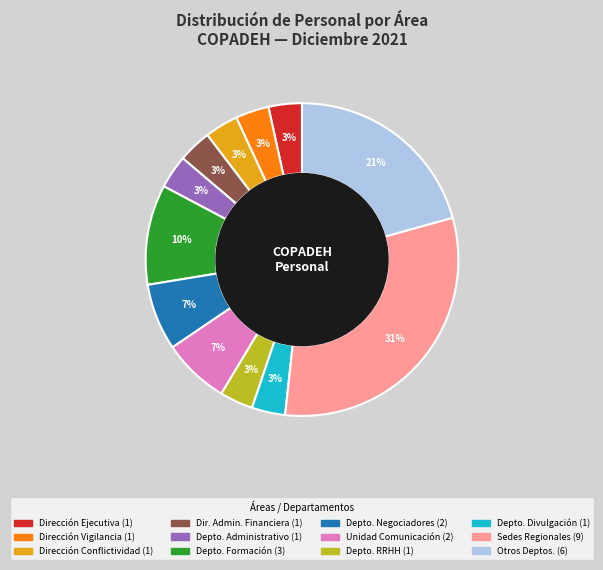

To the nearest percent, what is the average slice percentage?

8%